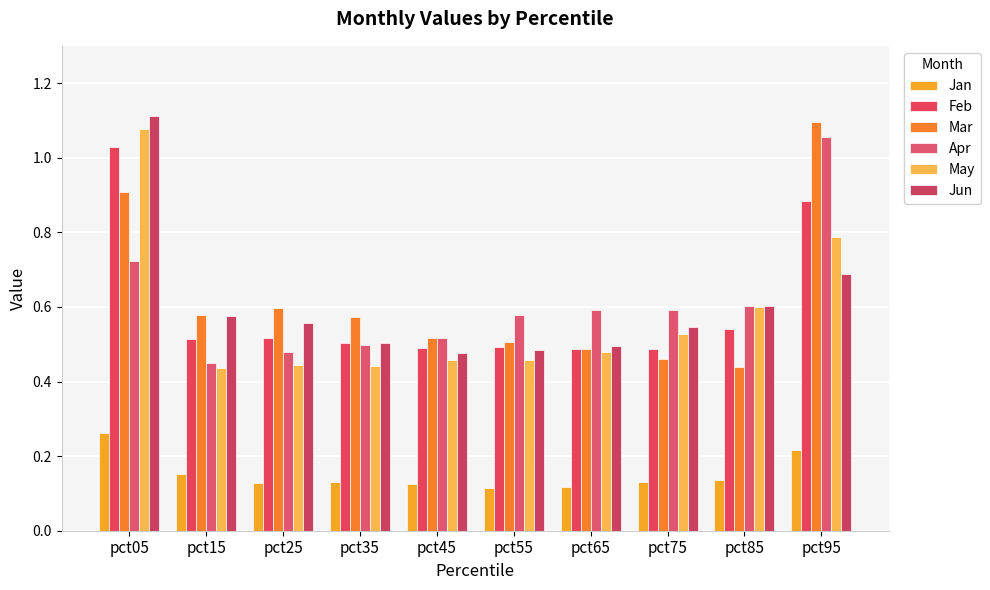

Rank the categories by Apr value from lowest to highest.

pct15, pct25, pct35, pct45, pct55, pct65, pct75, pct85, pct05, pct95